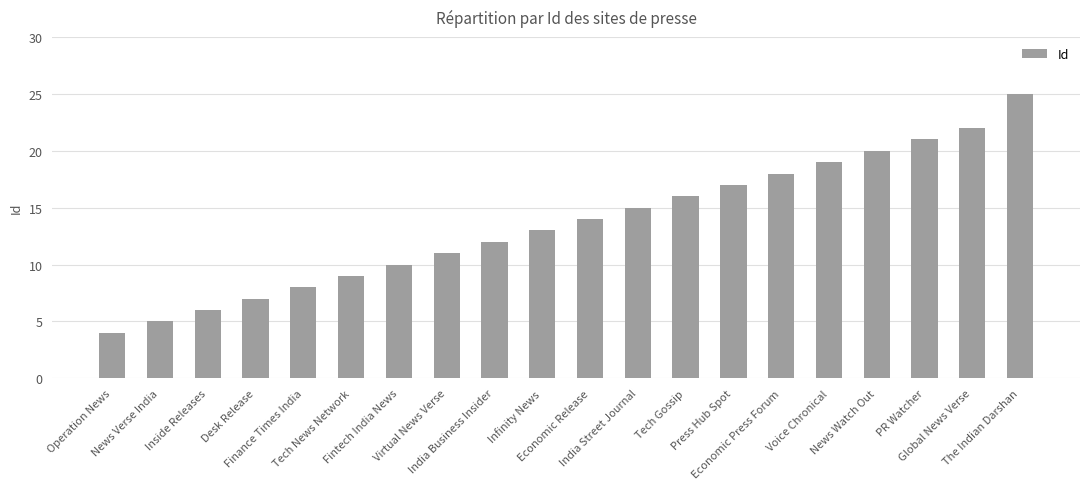

Is it true that the value at Inside Releases is 9?

False